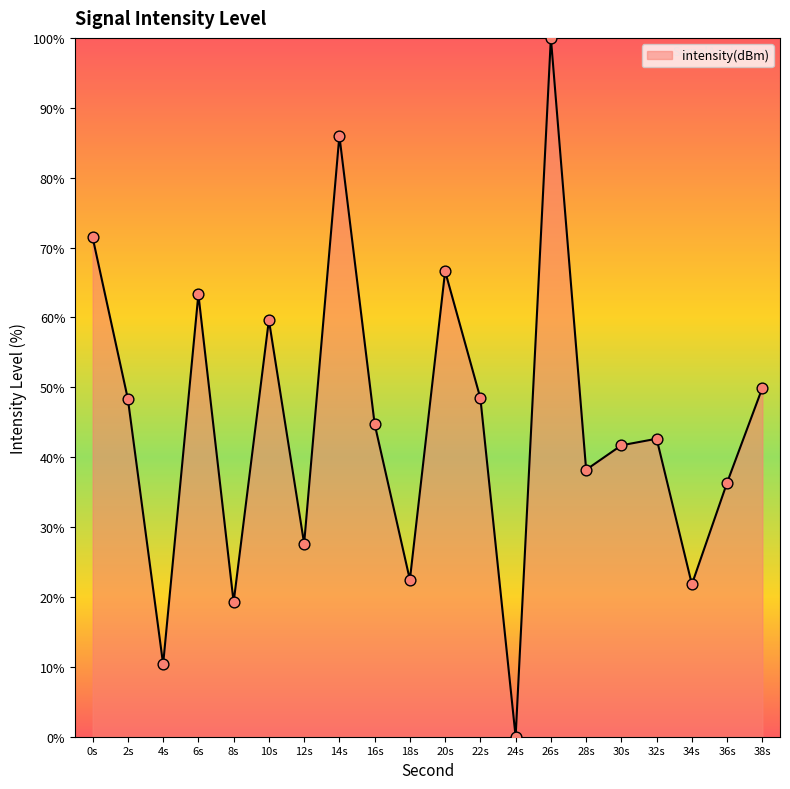

Between 38s and 36s, which is larger?

38s